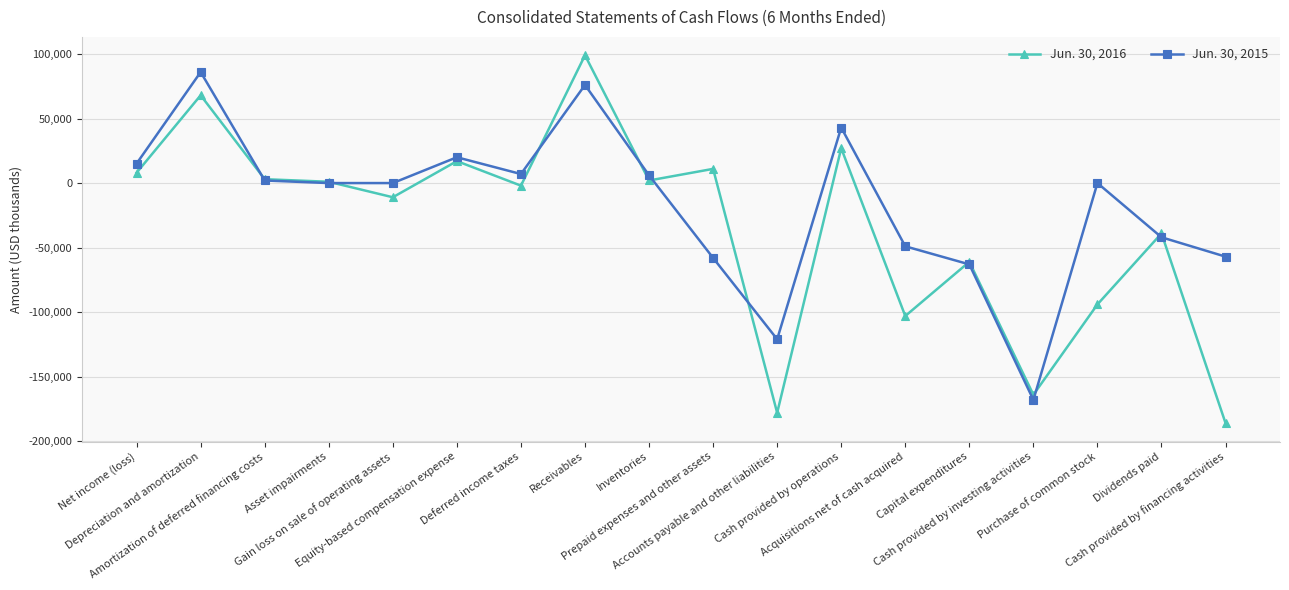

Between Gain loss on sale of operating assets and Prepaid expenses and other assets, which series saw the biggest shift?

Jun. 30, 2015